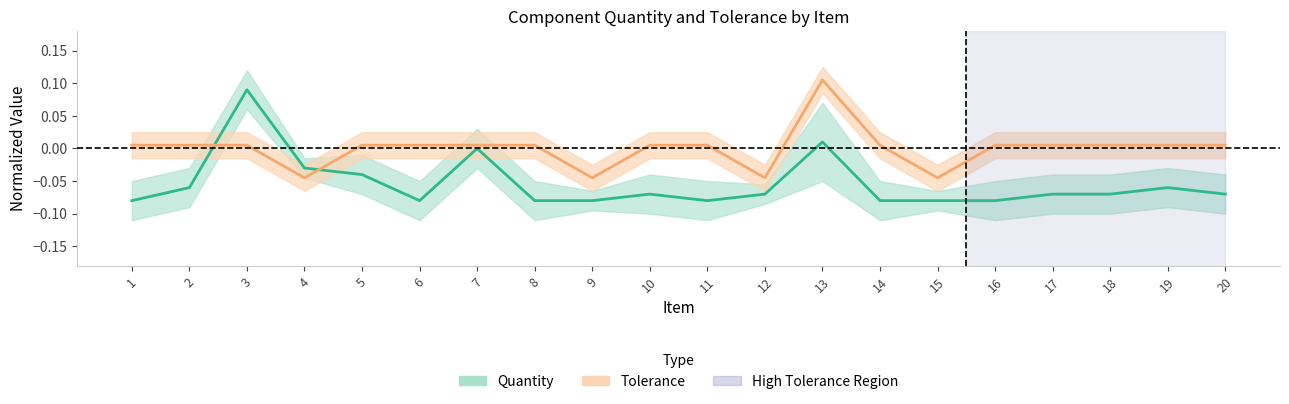

After their last crossing, which series has the higher values: Tolerance or Quantity?

Tolerance